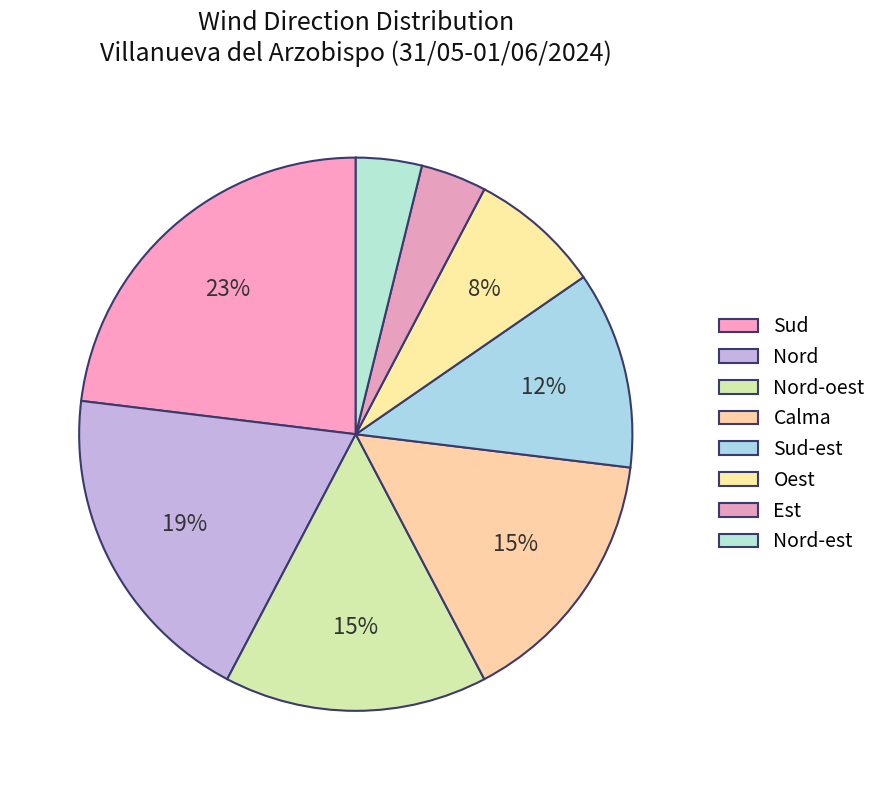

Between Nord-est and Sud-est, which is larger?

Sud-est